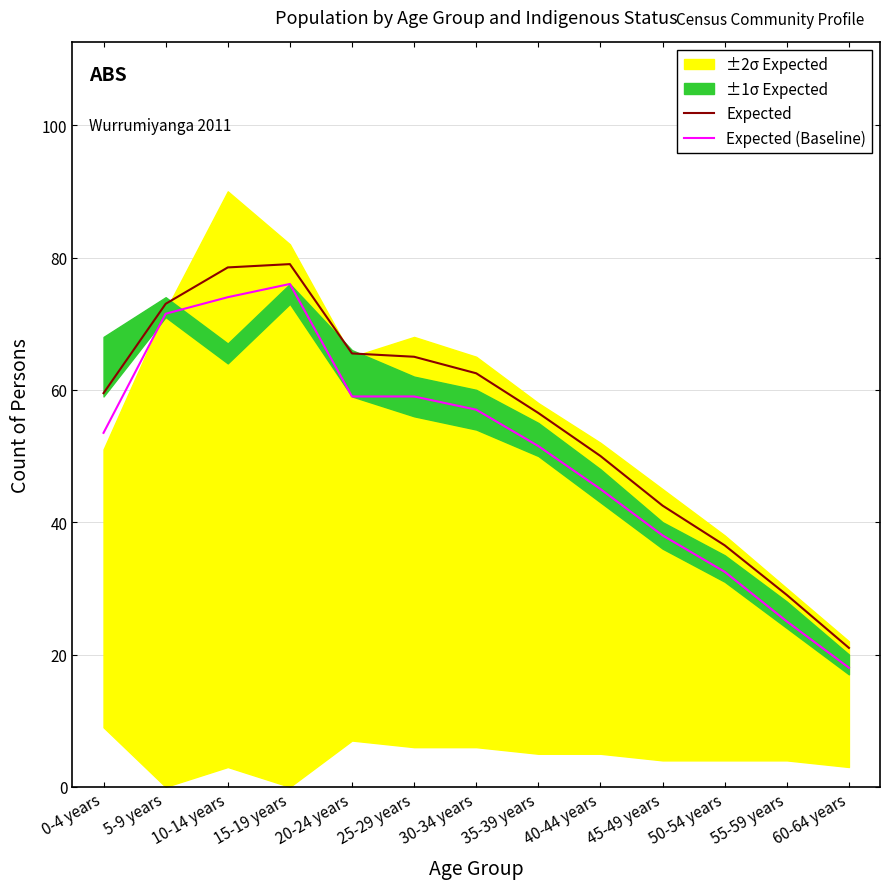

Reading right to left, what are all the values shown in this chart?

Expected: 60-64 years=21.0	55-59 years=29.0	50-54 years=36.5	45-49 years=42.5	40-44 years=50.0	35-39 years=56.5	30-34 years=62.5	25-29 years=65.0	20-24 years=65.5	15-19 years=79.0	10-14 years=78.5	5-9 years=73.0	0-4 years=59.5
Expected (Baseline): 60-64 years=18.0	55-59 years=25.0	50-54 years=32.5	45-49 years=38.0	40-44 years=45.0	35-39 years=51.5	30-34 years=57.0	25-29 years=59.0	20-24 years=59.0	15-19 years=76.0	10-14 years=74.0	5-9 years=71.5	0-4 years=53.5